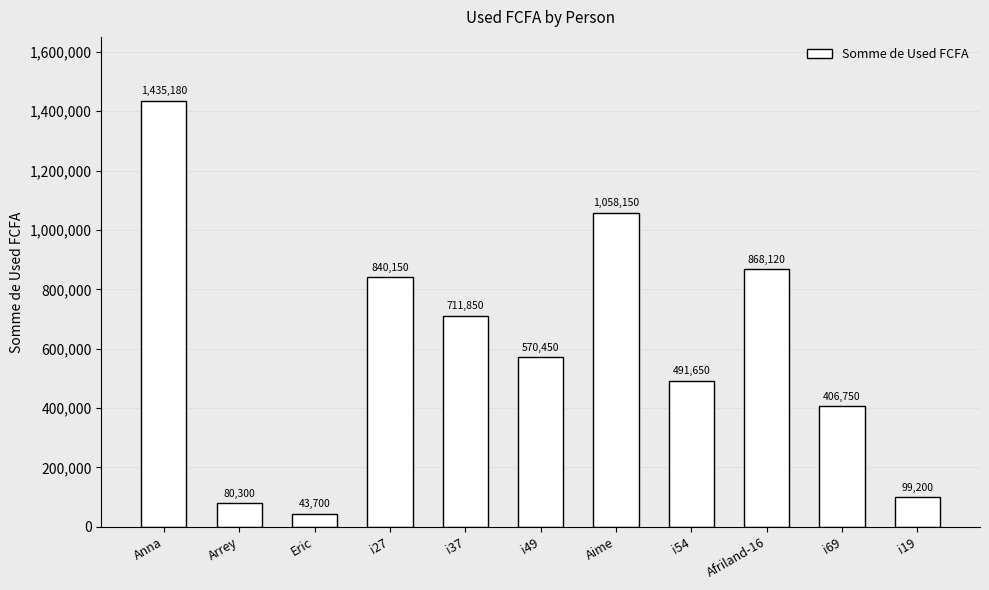

Reading right to left, what are all the values shown in this chart?

99200	406750	868120	491650	1058150	570450	711850	840150	43700	80300	1435180